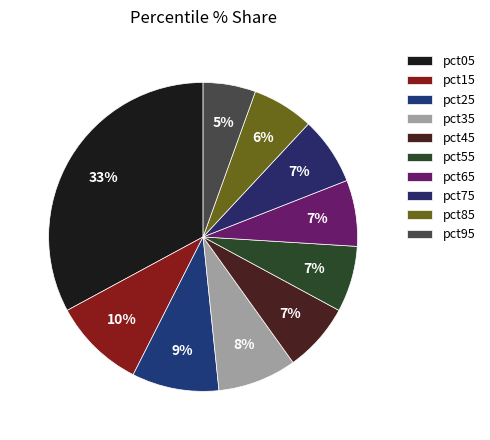

What is the change in value from pct25 to pct35?

-0.1